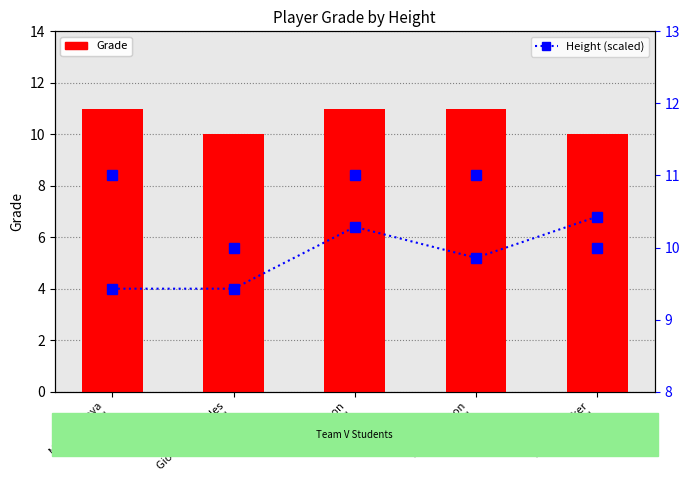

What value does the Grade (secondary) series have at Giovanni Morales
5'6"?

10